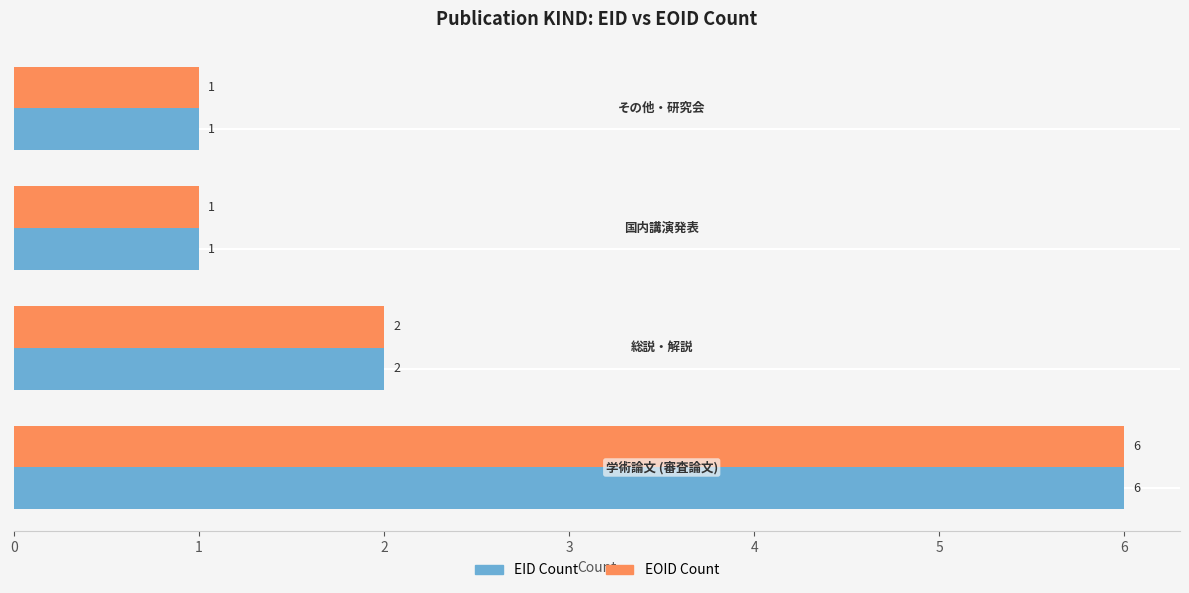

How many data points in EID Count are less than 2?

2